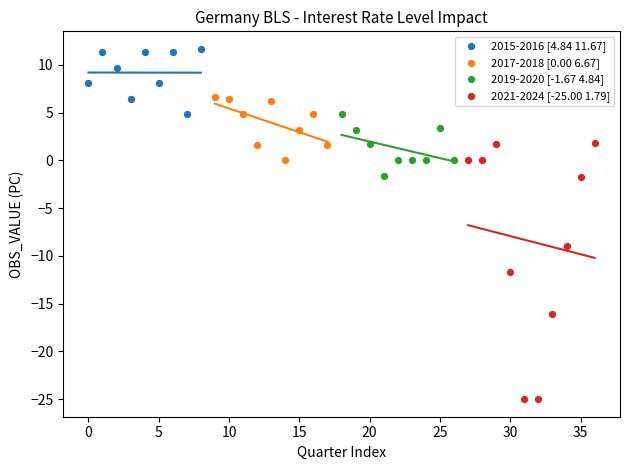

Which series has the widest spread of Y values?

2021-2024 [-25.00 1.79]